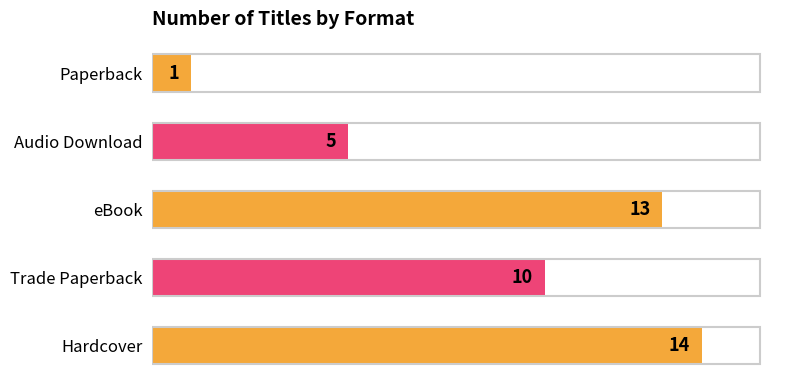

Reading bottom to top, list all the values displayed in this chart.

Hardcover=14	Trade Paperback=10	eBook=13	Audio Download=5	Paperback=1